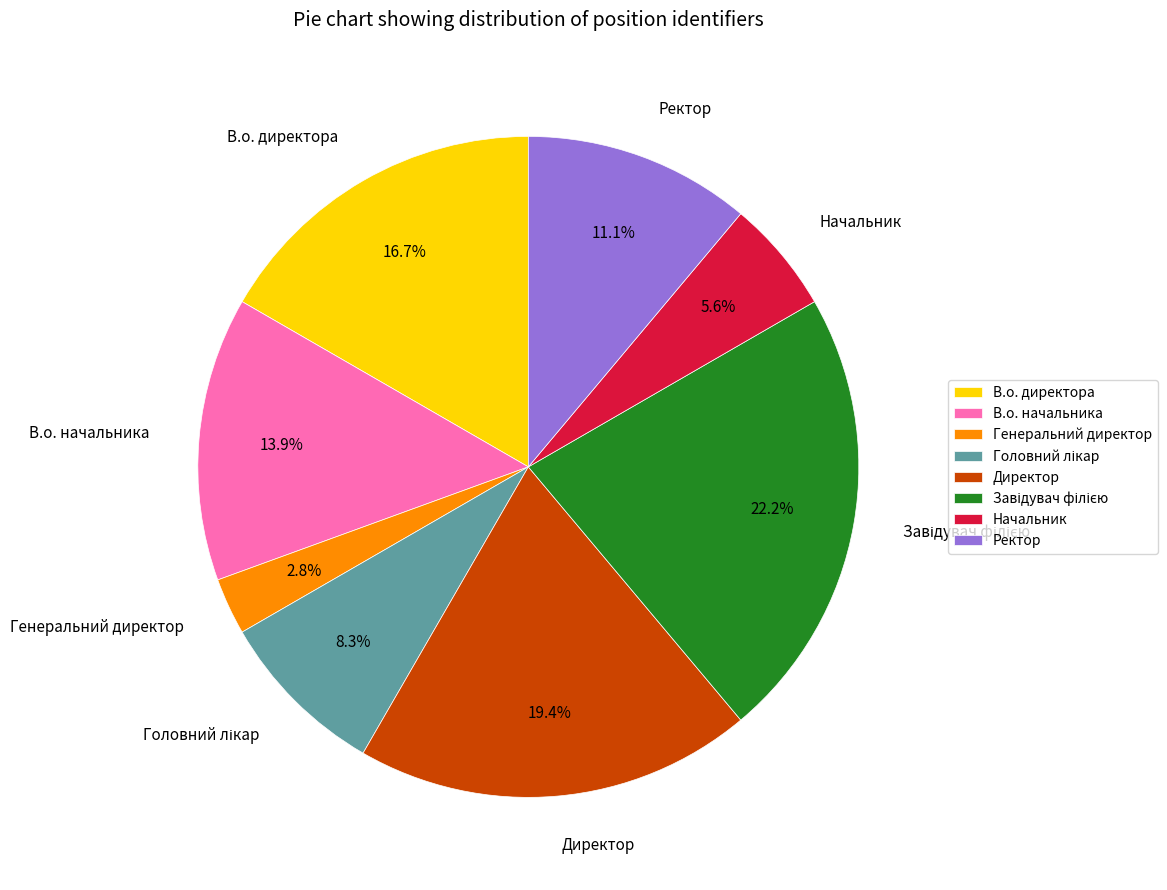

Which slice is the smallest?

Генеральний директор